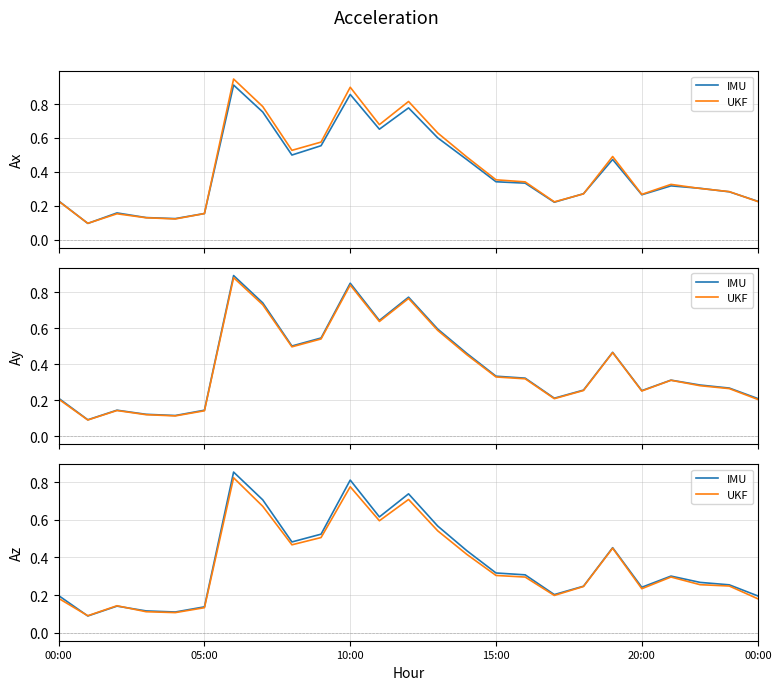

Does the chart display data point markers on the line(s)?

No